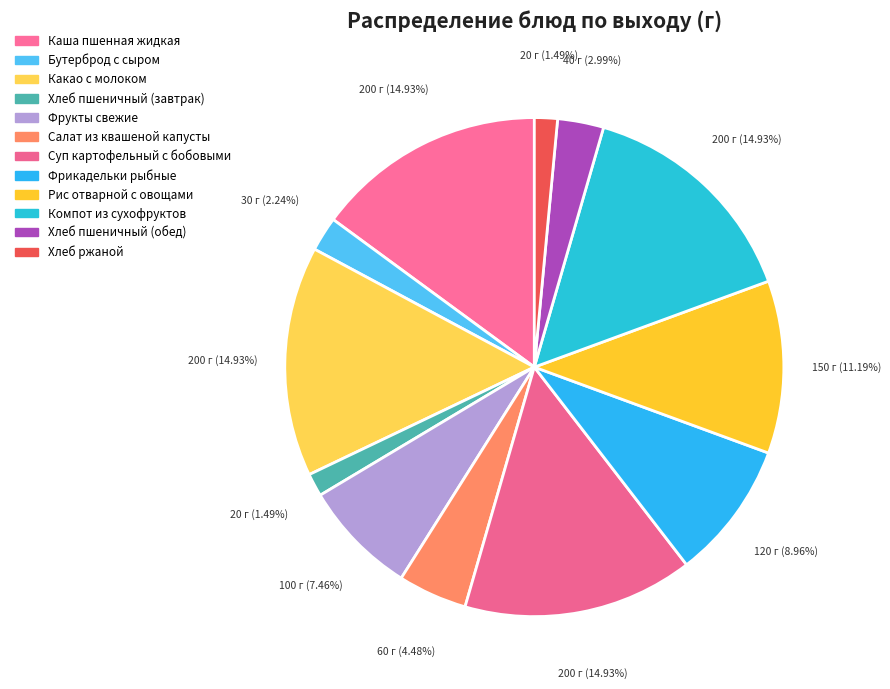

Which slice is the smallest?

Хлеб пшеничный (завтрак)